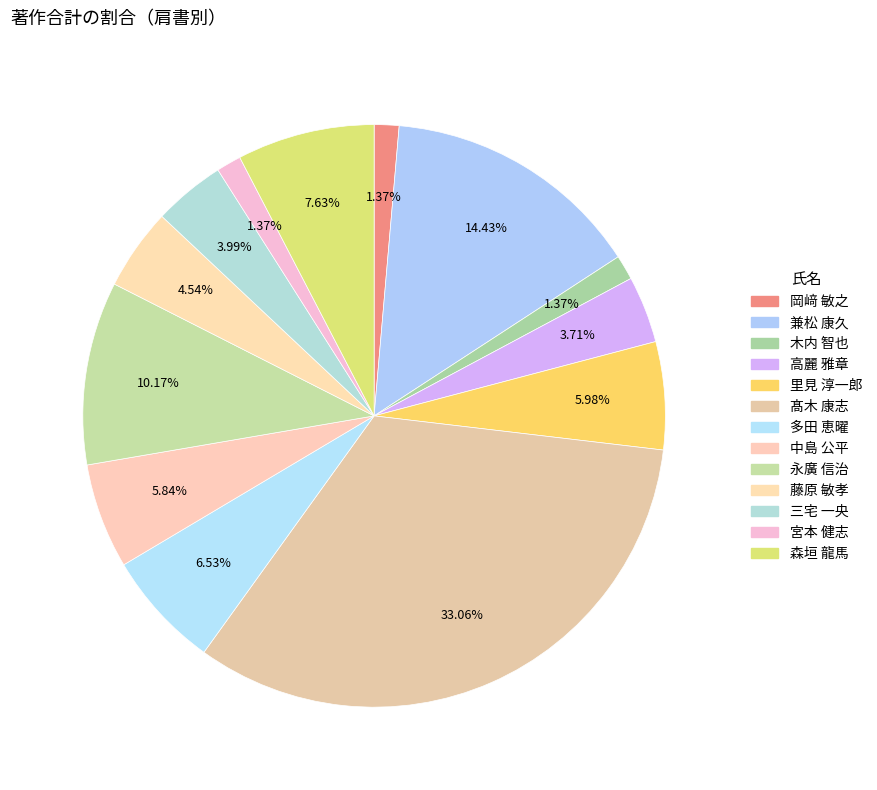

How many slices are in this pie chart?

13